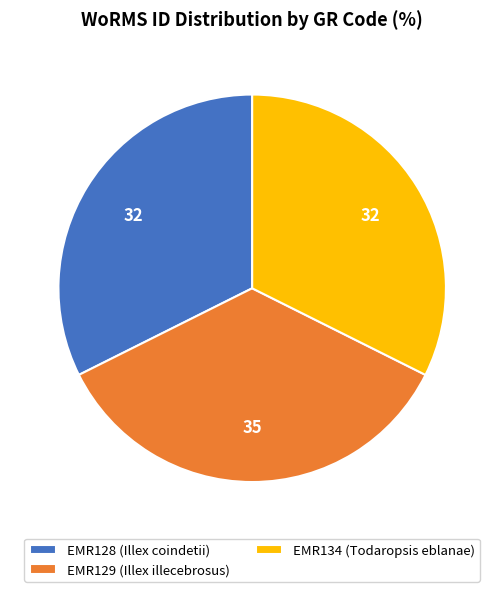

Is the sum of EMR129 (Illex illecebrosus) and EMR128 (Illex coindetii) greater than half?

Yes